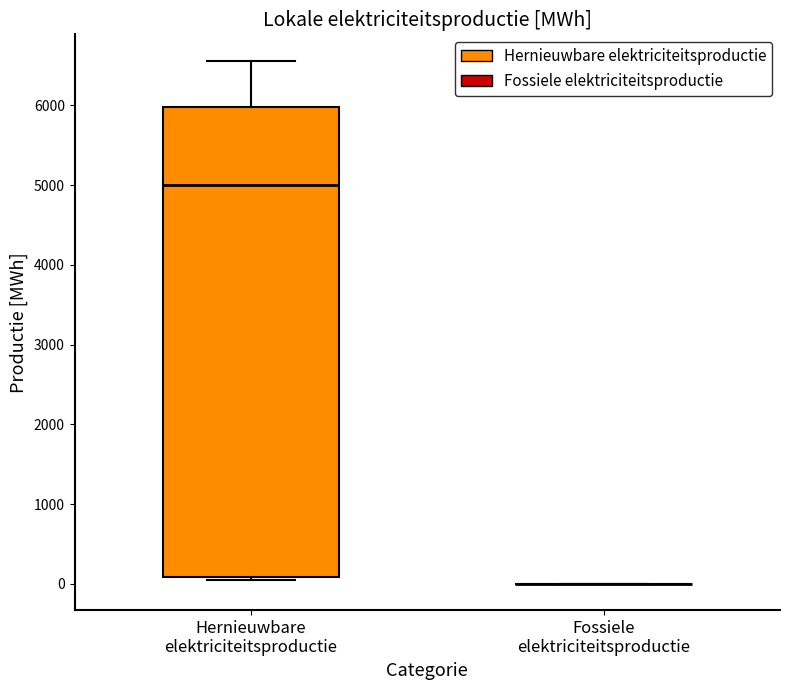

Reading left to right, read every box against the y-axis: the position of its median line, the range the box covers, and the ends of its whiskers. The values are not printed on the chart, so give them approximately, as read against the axis.

Hernieuwbare elektriciteitsproductie: median 5000, box 100 to 6000, whiskers 100 (just below the box's lower edge) to 6600
Fossiele elektriciteitsproductie: box collapsed to a line at 0, whiskers 0 to 0